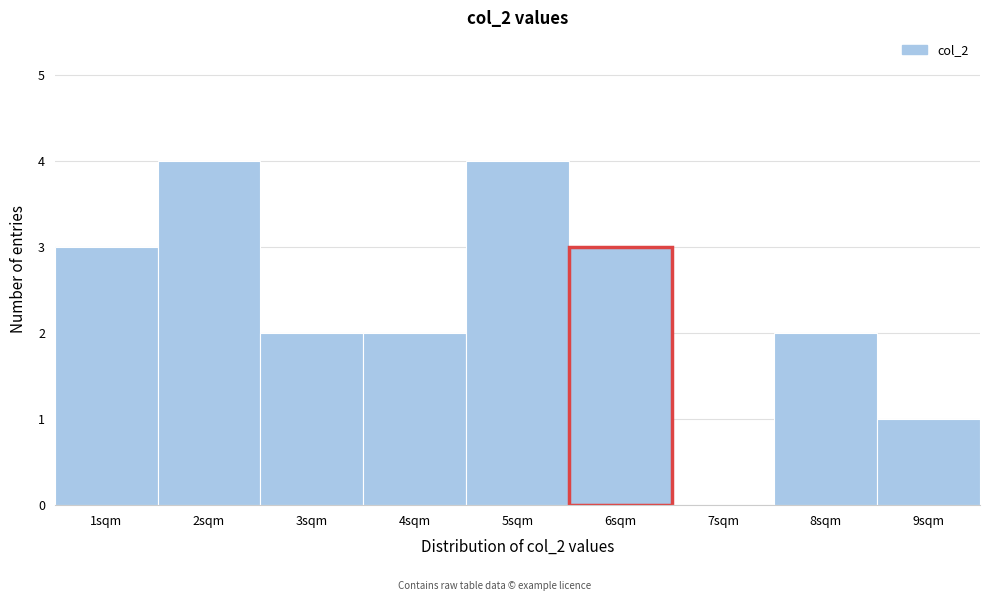

Reading left to right, transcribe this chart: for each bar, give the range it covers on the x-axis and its height. The values are not printed on the chart, so give them approximately, as read against the axis.

0.5 to 1.5: 3
1.5 to 2.5: 4
2.5 to 3.5: 2
3.5 to 4.5: 2
4.5 to 5.5: 4
5.5 to 6.5: 3
6.5 to 7.5: 0
7.5 to 8.5: 2
8.5 to 9.5: 1